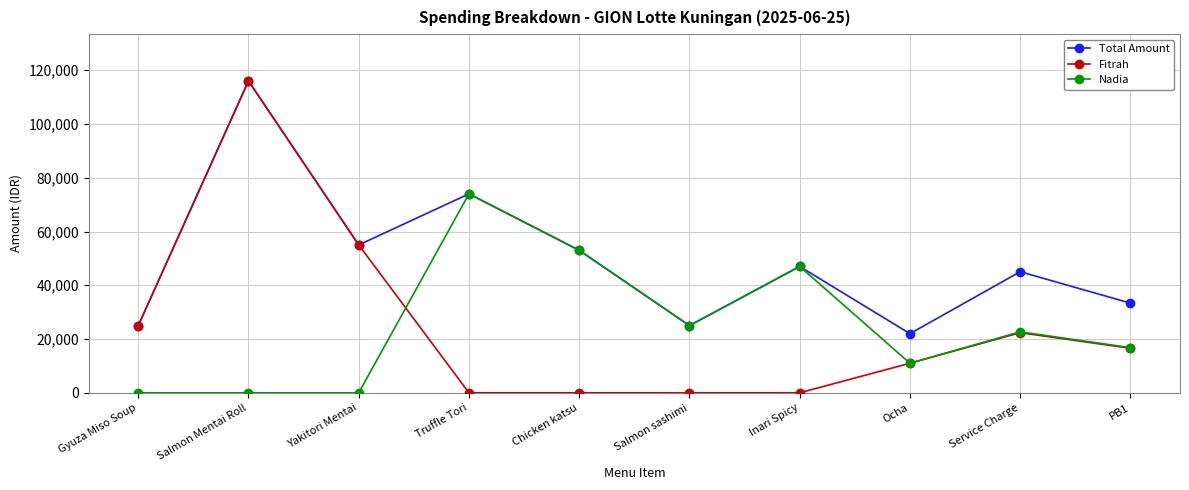

Which series has the widest spread of values?

Fitrah